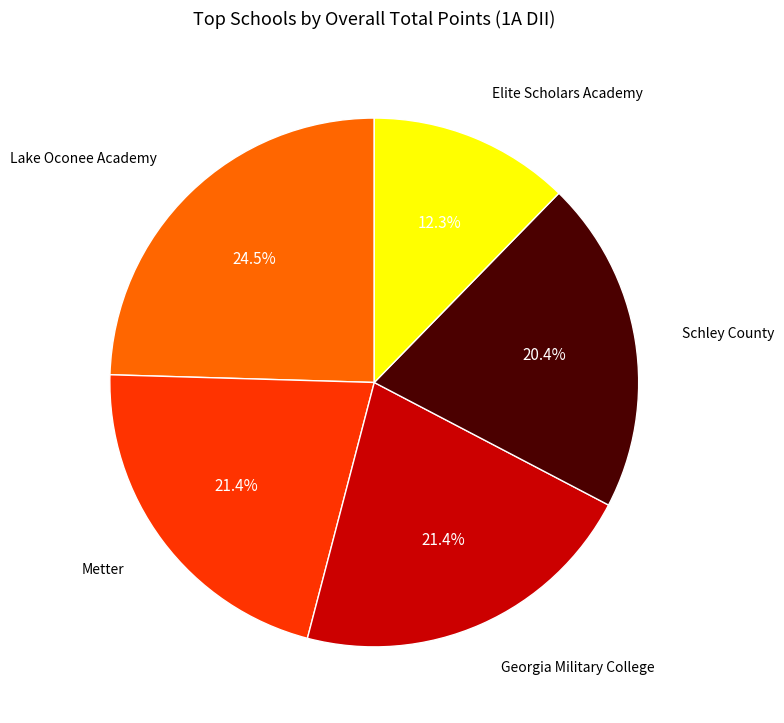

Is there a majority slice in this chart?

No